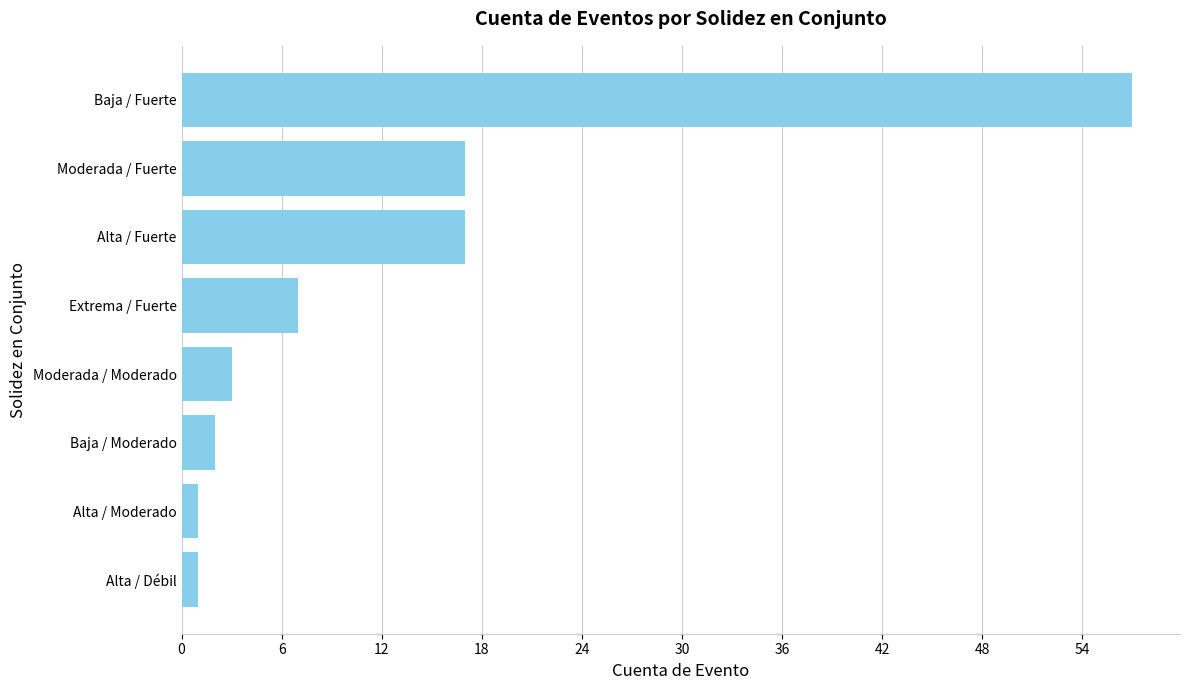

What is the greatest value displayed?

57